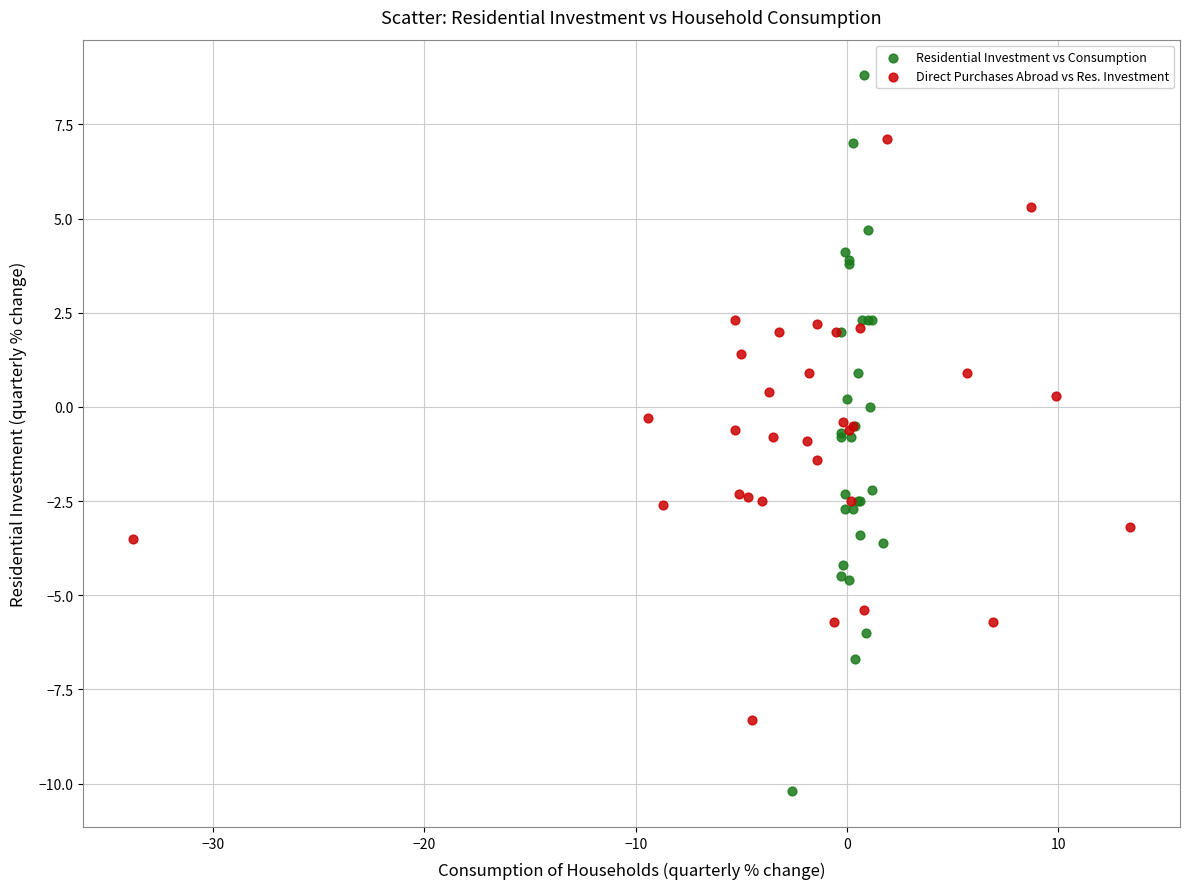

Which series reaches the maximum Y coordinate?

Residential Investment vs Consumption